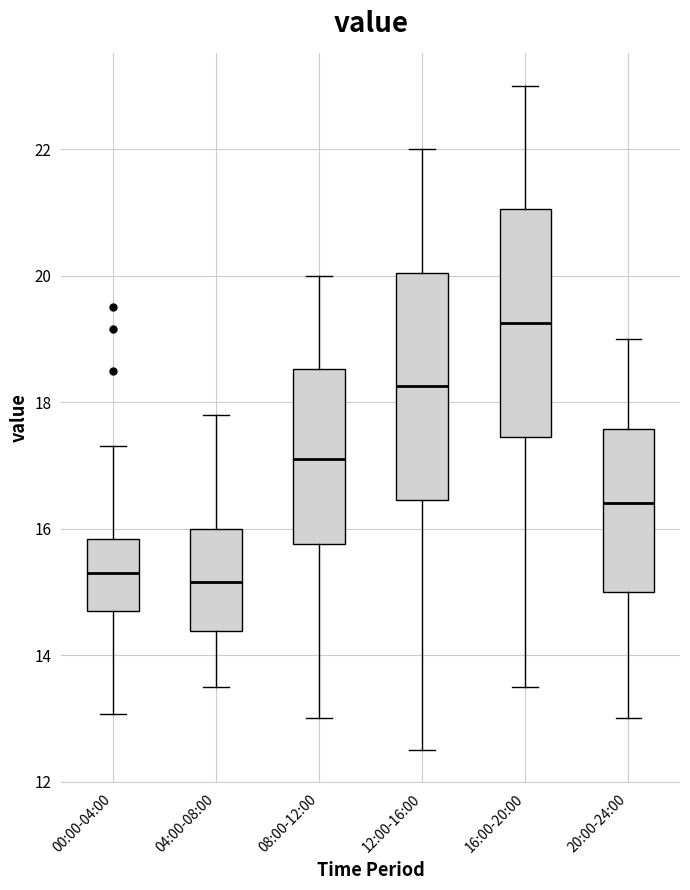

Reading left to right, read every box against the y-axis: the position of its median line, the range the box covers, and the ends of its whiskers. The values are not printed on the chart, so give them approximately, as read against the axis.

00:00-04:00: median 15.4, box 14.6 to 15.8, whiskers 13.0 to 17.4
04:00-08:00: median 15.2, box 14.4 to 16.0, whiskers 13.6 to 17.8
08:00-12:00: median 17.2, box 15.8 to 18.6, whiskers 13.0 to 20.0
12:00-16:00: median 18.2, box 16.4 to 20.0, whiskers 12.6 to 22.0
16:00-20:00: median 19.2, box 17.4 to 21.0, whiskers 13.6 to 23.0
20:00-24:00: median 16.4, box 15.0 to 17.6, whiskers 13.0 to 19.0